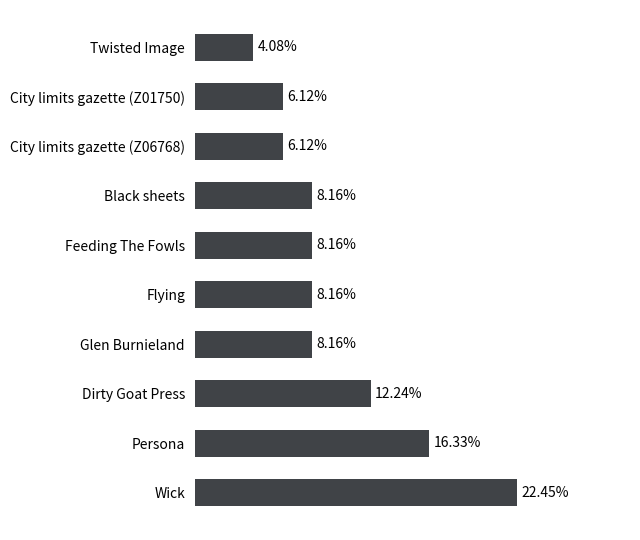

At which label is the value closest to 13?

Dirty Goat Press